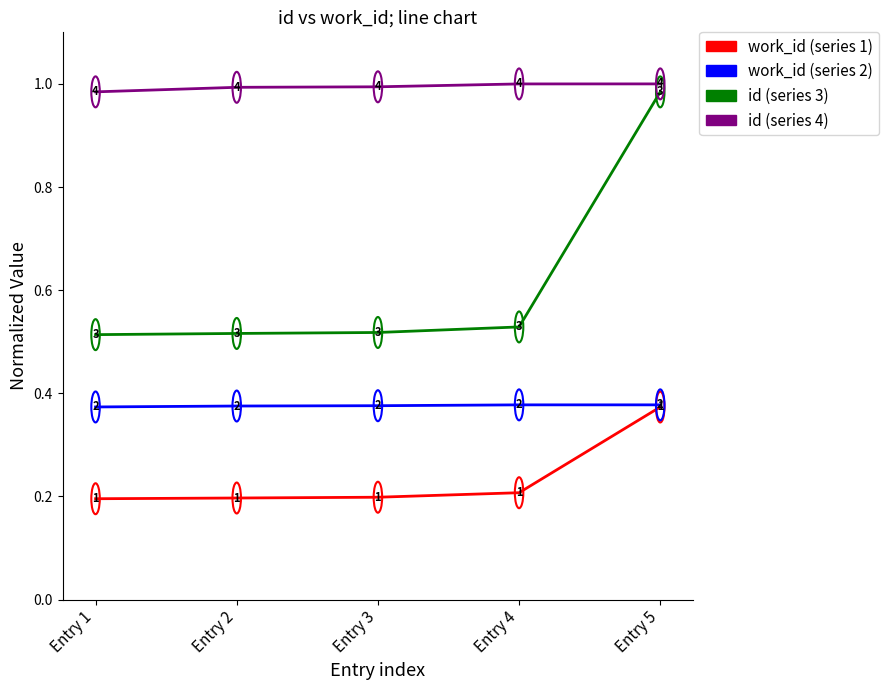

What is the total value across all series at Entry 5?

2.7